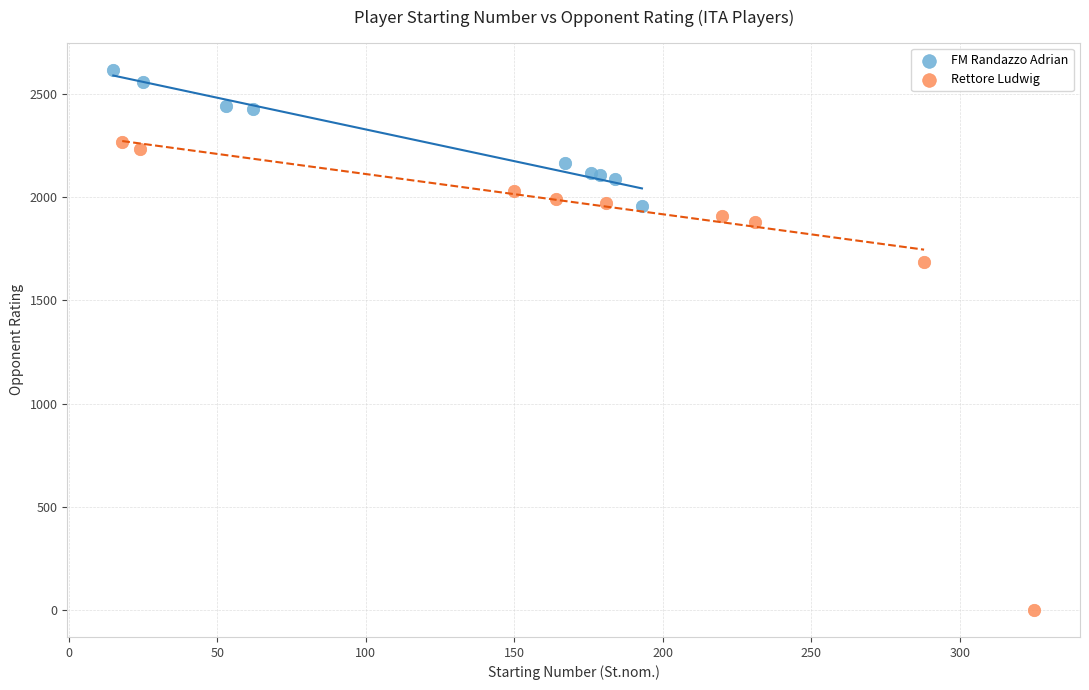

Which series contains the highest Y value?

FM Randazzo Adrian